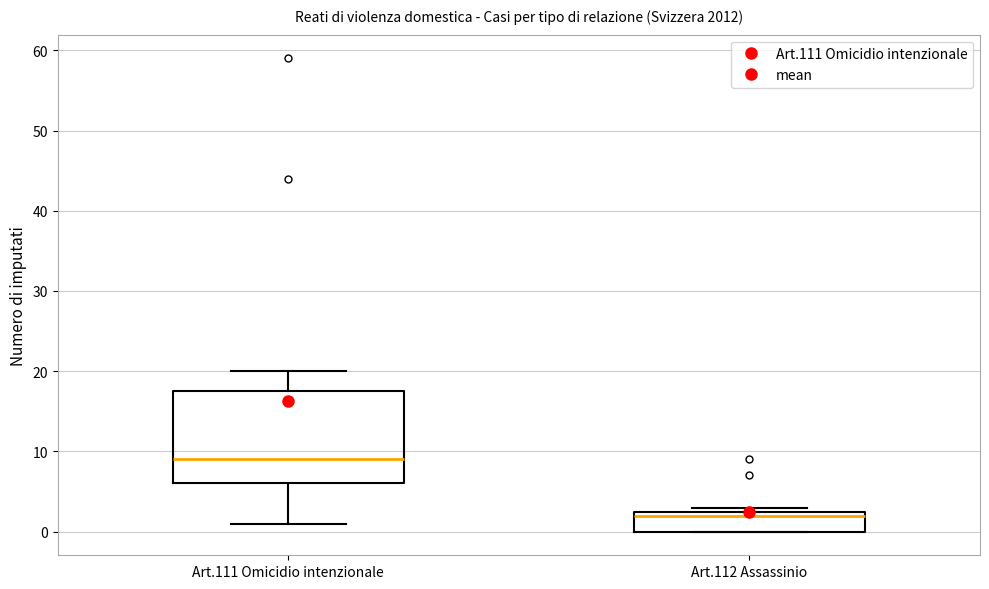

Reading left to right, read every box against the y-axis: the position of its median line, the range the box covers, and the ends of its whiskers. The values are not printed on the chart, so give them approximately, as read against the axis.

Art.111 Omicidio intenzionale: median 9, box 6 to 18, whiskers 1 to 20
Art.112 Assassinio: median 2, box 0 to 3, whiskers 0 to 3 (just above the box's upper edge)